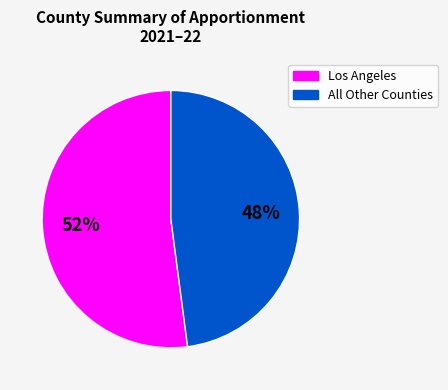

To the nearest percent, what is the difference between the largest and smallest slice percentages?

4%